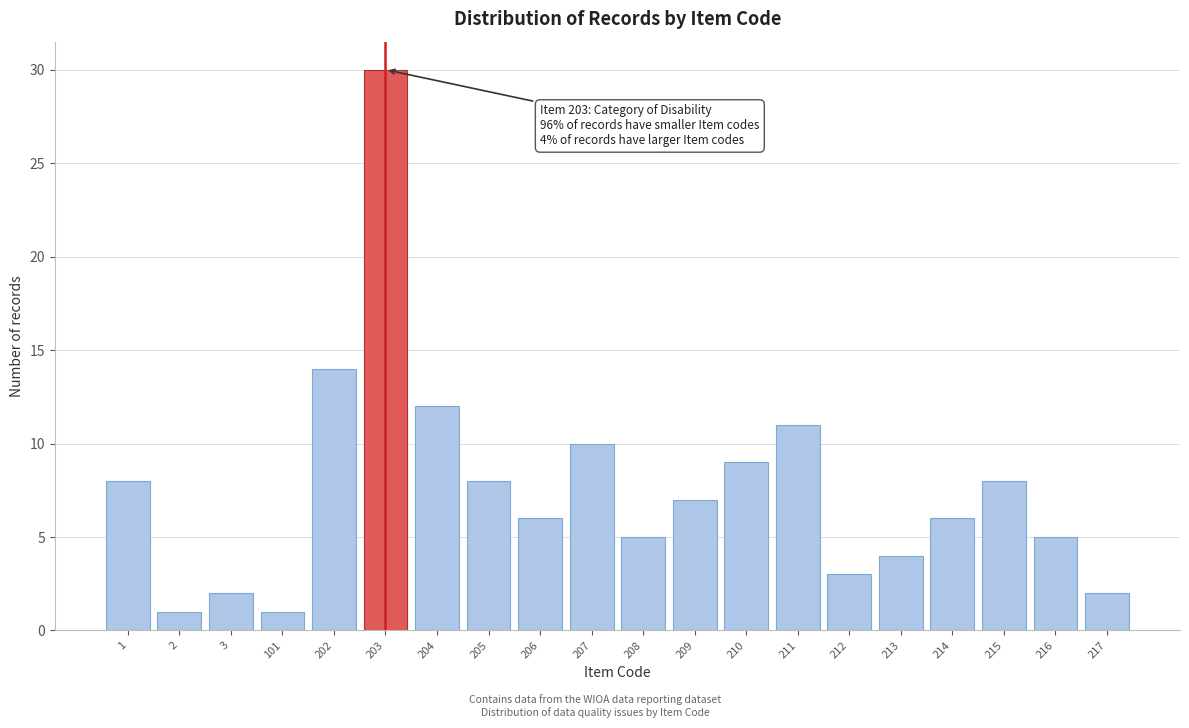

Reading left to right, extract all data points from this chart.

1=8	2=1	3=2	101=1	202=14	203=30	204=12	205=8	206=6	207=10	208=5	209=7	210=9	211=11	212=3	213=4	214=6	215=8	216=5	217=2